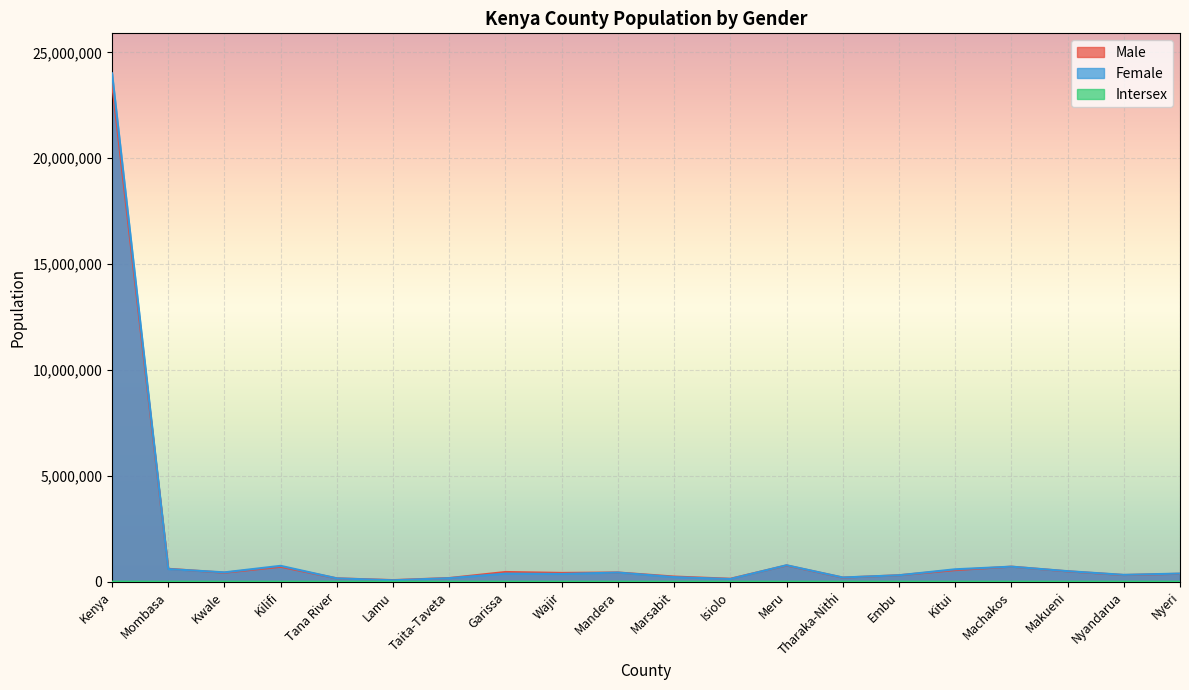

What is the label of the 10th point from the right?

Marsabit